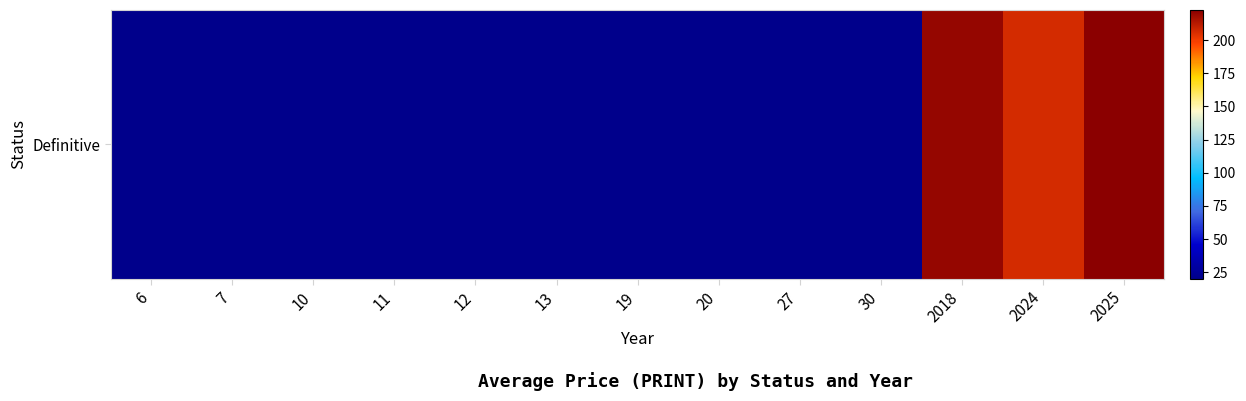

What is the ratio of the value at 27 to the value at 2024?

0.1